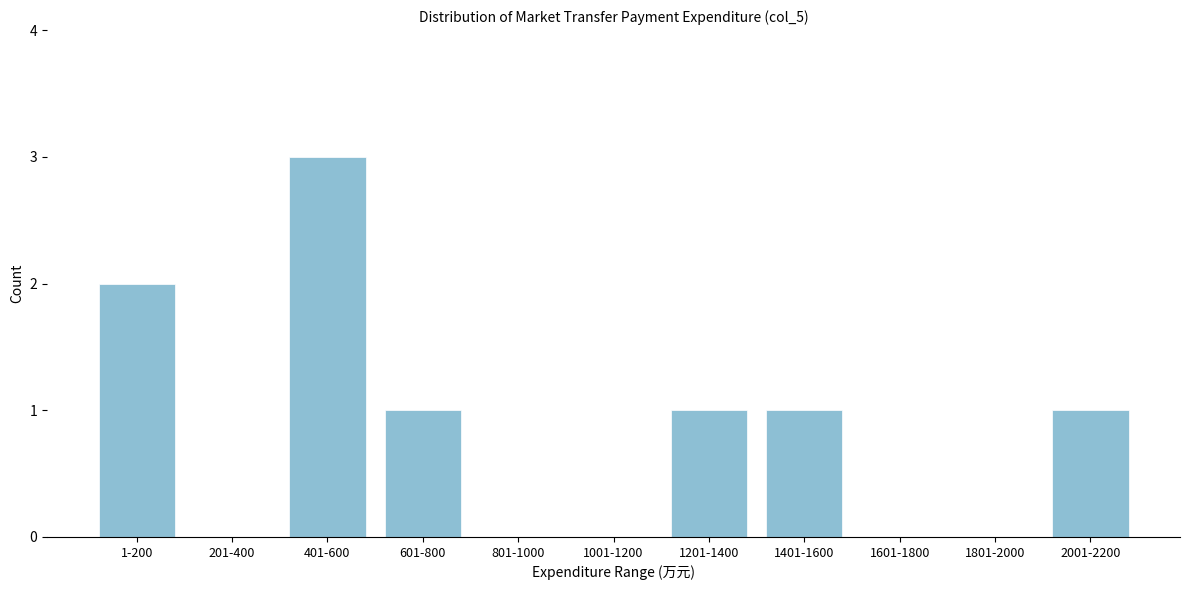

Reading left to right, what are all the values shown in this chart?

1-200=2	201-400=0	401-600=3	601-800=1	801-1000=0	1001-1200=0	1201-1400=1	1401-1600=1	1601-1800=0	1801-2000=0	2001-2200=1